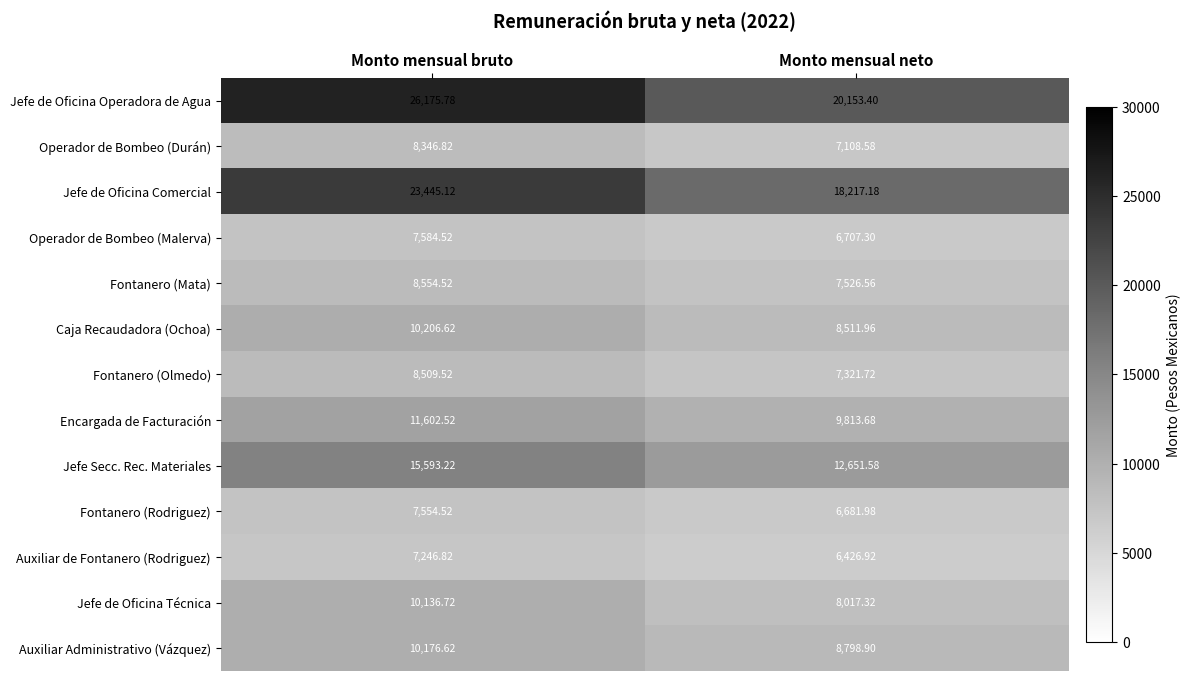

At which label does Auxiliar Administrativo (Vázquez) reach its peak?

Monto mensual bruto